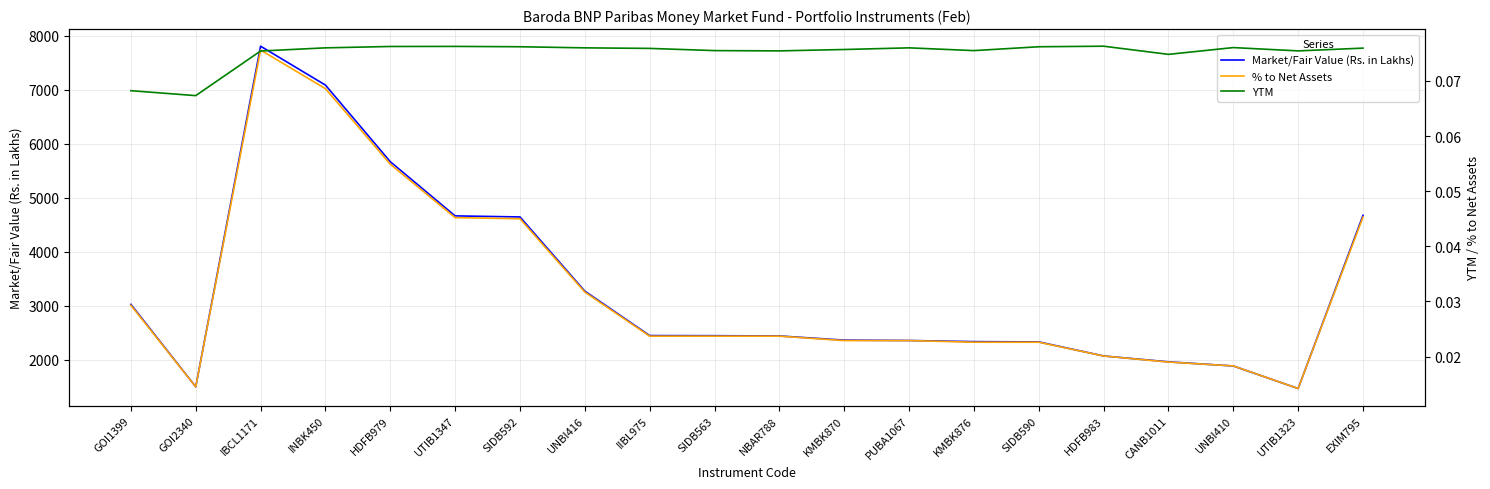

List the labels in order of Market/Fair Value (Rs. in Lakhs) value, smallest first.

UTIB1323, GOI2340, UNBI410, CANB1011, HDFB983, SIDB590, KMBK876, PUBA1067, KMBK870, NBAR788, SIDB563, IIBL975, GOI1399, UNBI416, SIDB592, UTIB1347, EXIM795, HDFB979, INBK450, IBCL1171